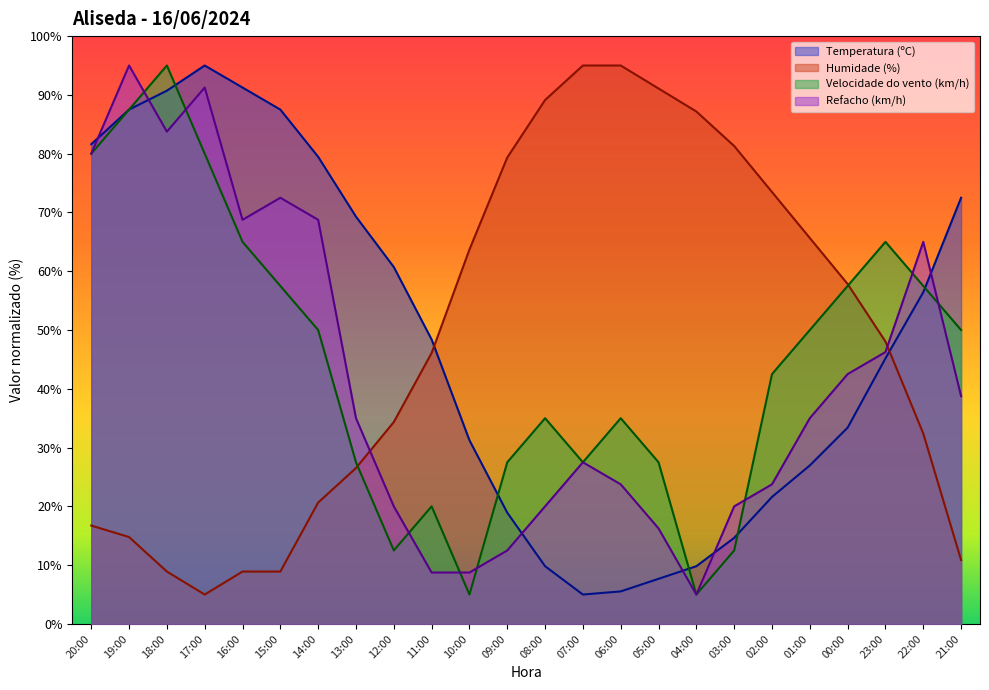

Which series has the largest range (max minus min)?

Temperatura (ºC)